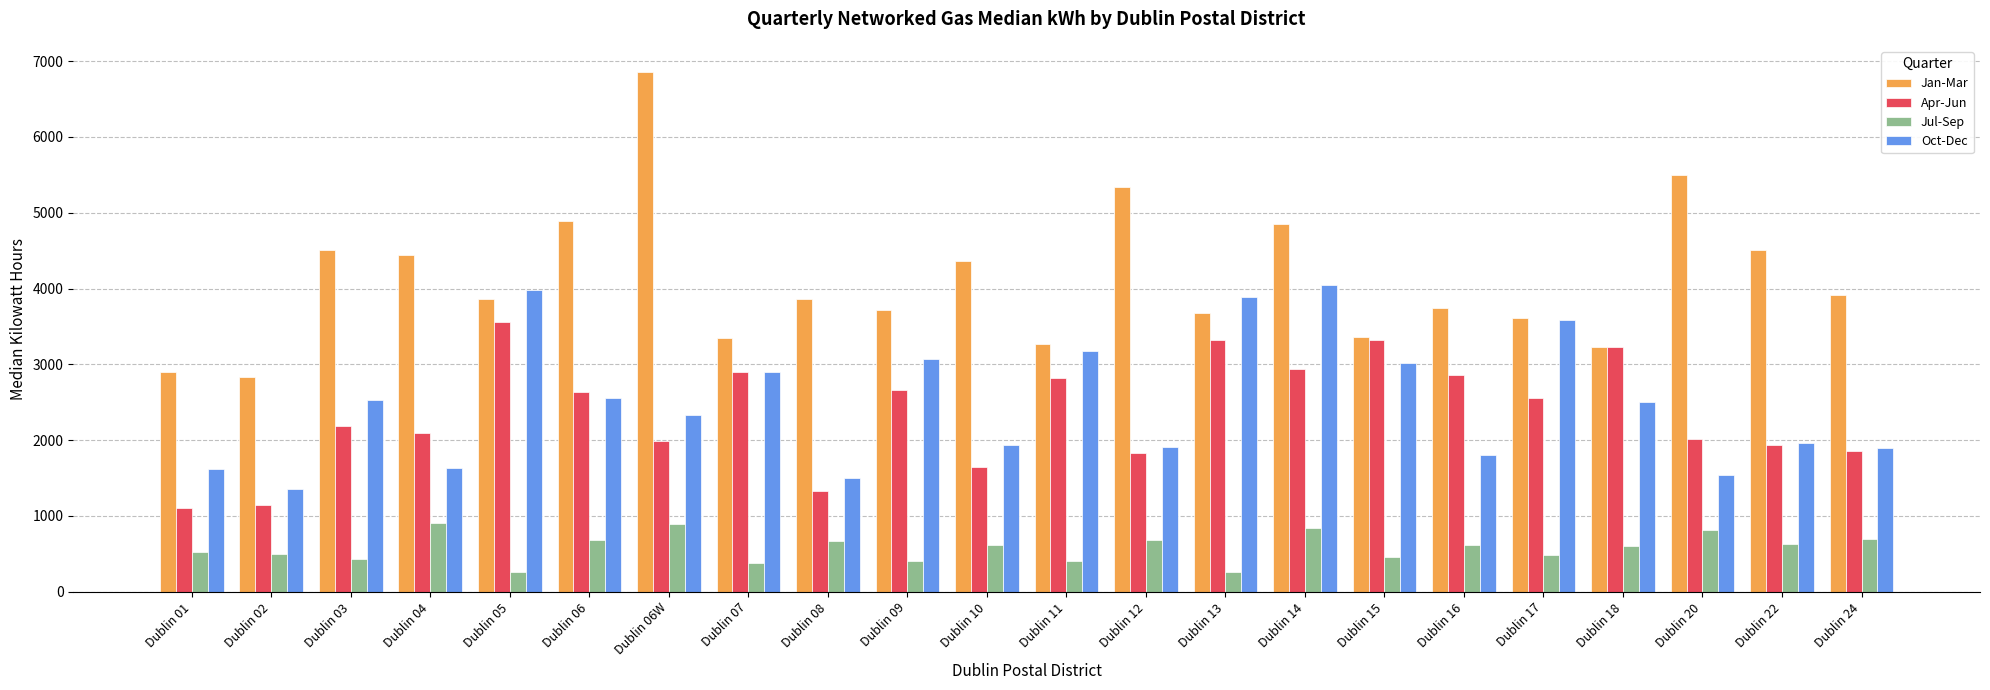

Which category has the highest value in the Apr-Jun series?

Dublin 05